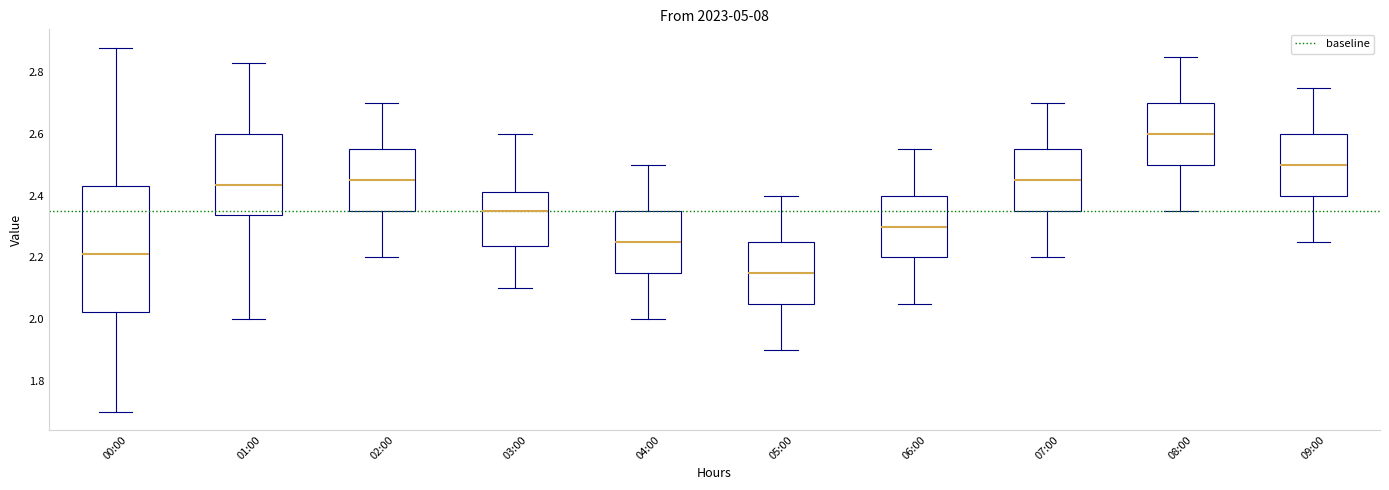

Which box's median line is the highest?

08:00